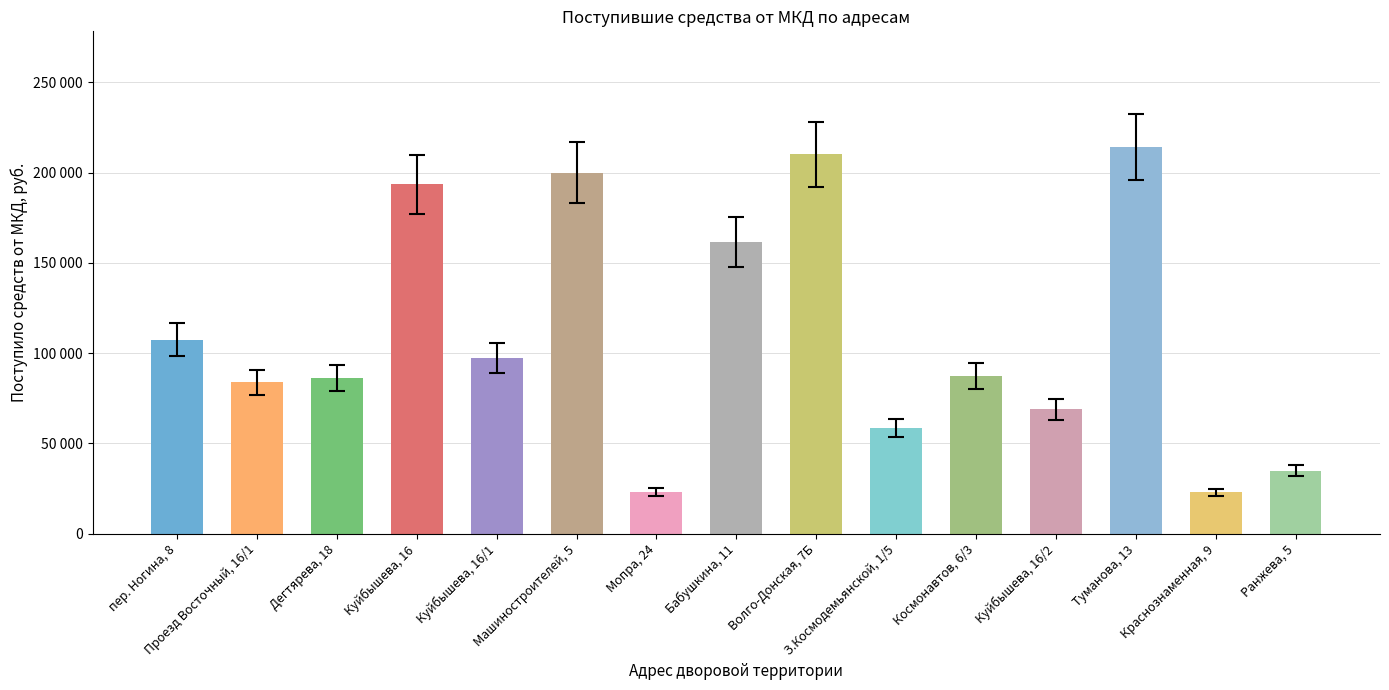

What is the change in value from Машиностроителей, 5 to Волго-Донская, 7Б?

+9981.3